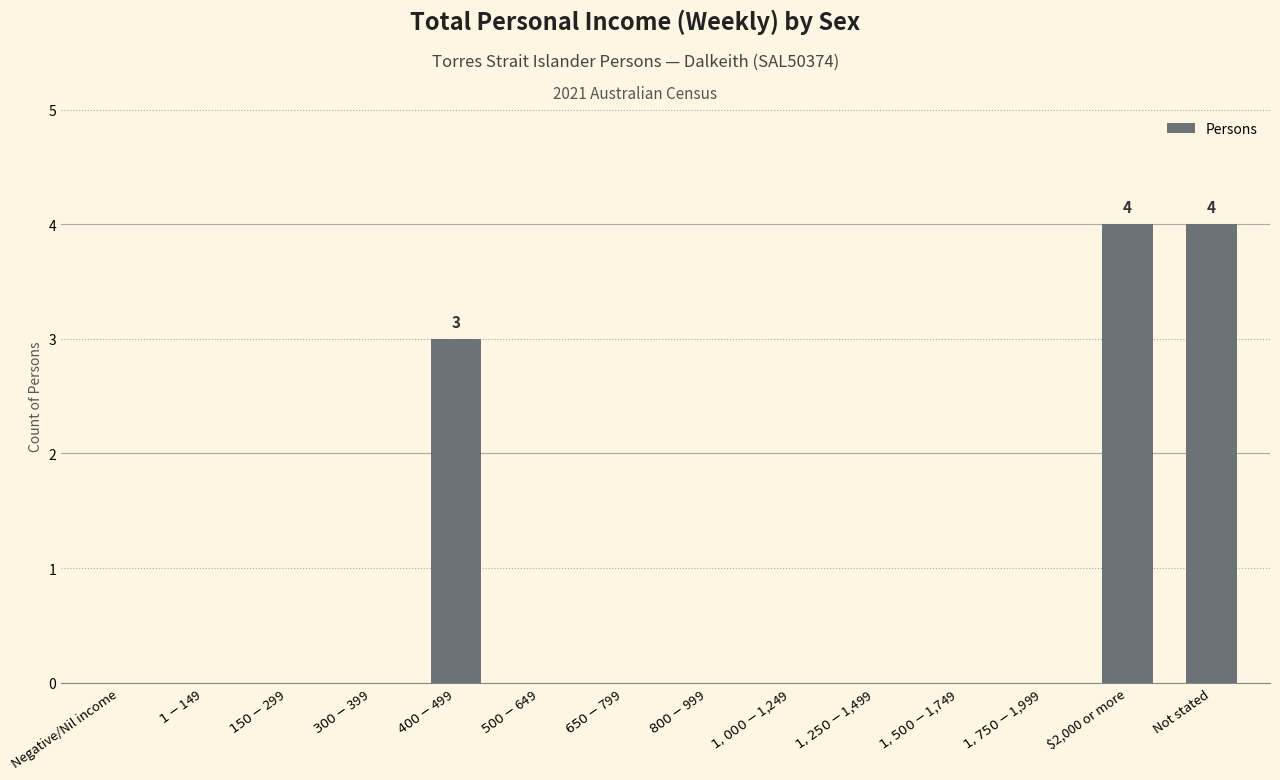

True or false: the data shows 6 at $2,000 or more.

False